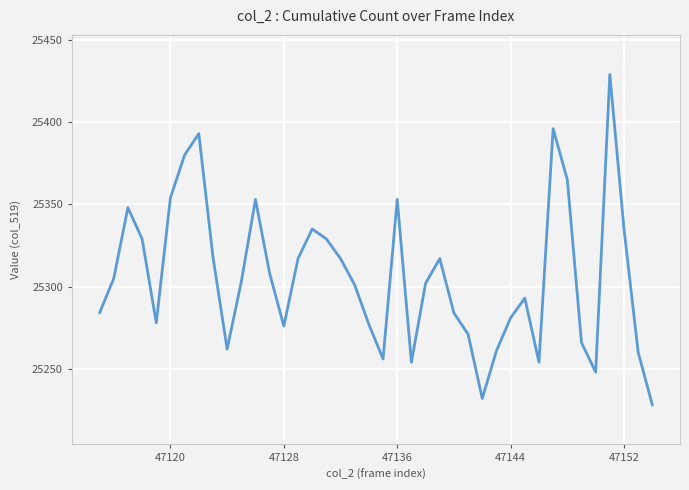

What is the minimum value shown in the chart?

25228